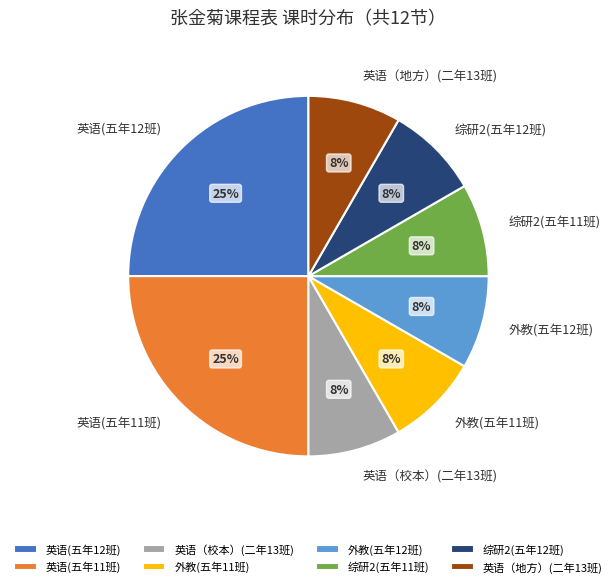

To the nearest percent, what is the difference between the 英语(五年11班) and 综研2(五年12班) slice percentages?

17%